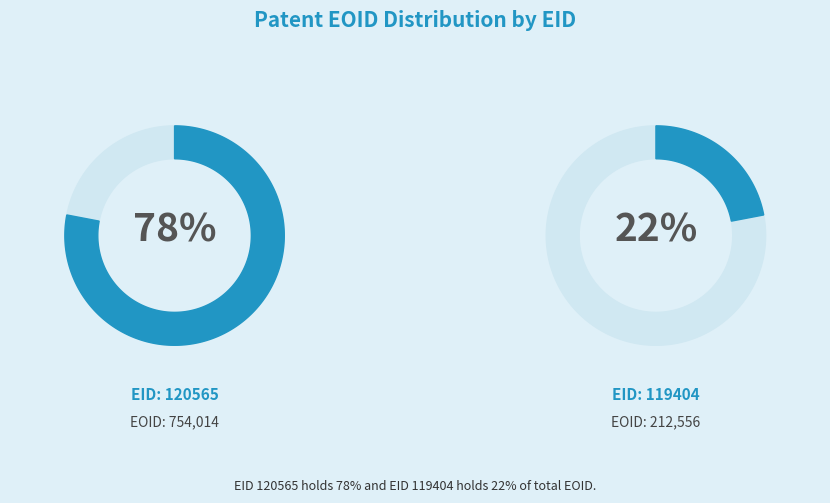

Does 120565 represent more than half of the total?

Yes